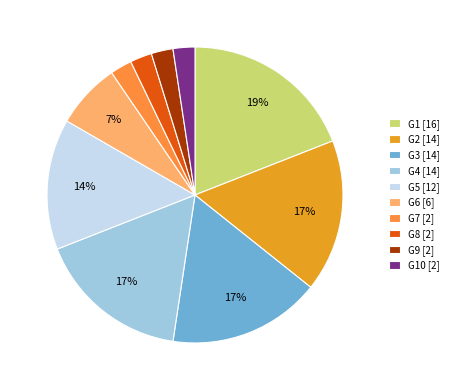

Count the number of slices in the pie.

10